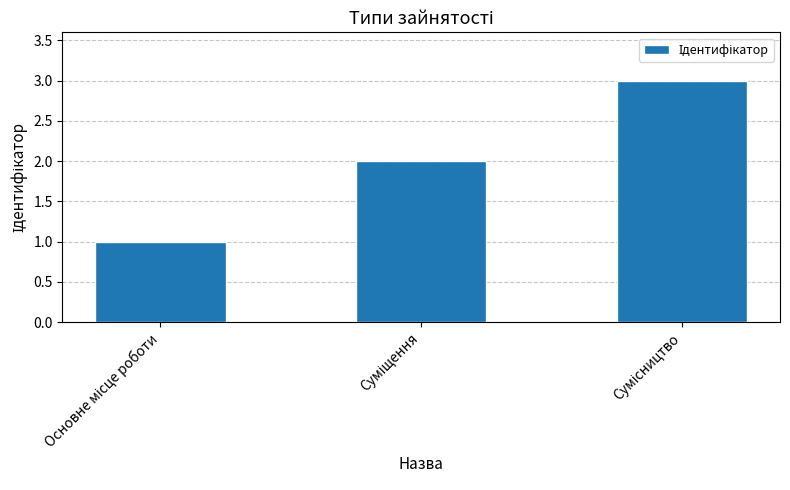

What is the maximum value shown in the chart?

3